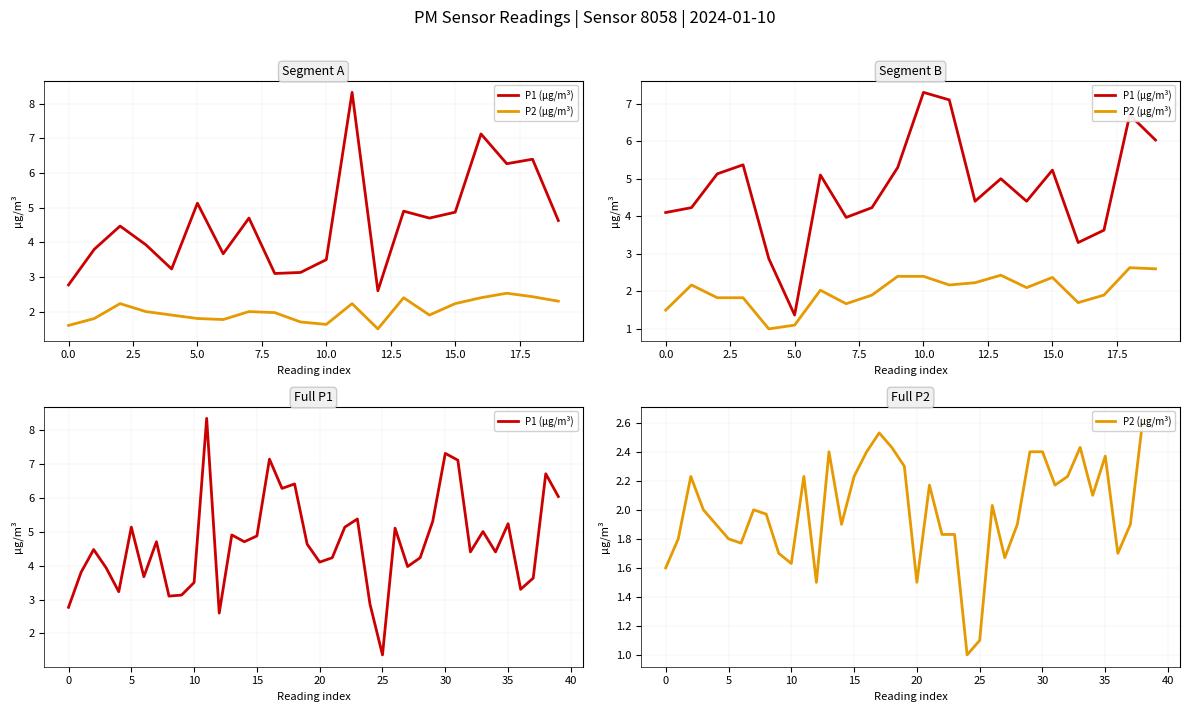

Rank the series by their maximum value, from lowest to highest.

P2 (µg/m³), P1 (µg/m³)